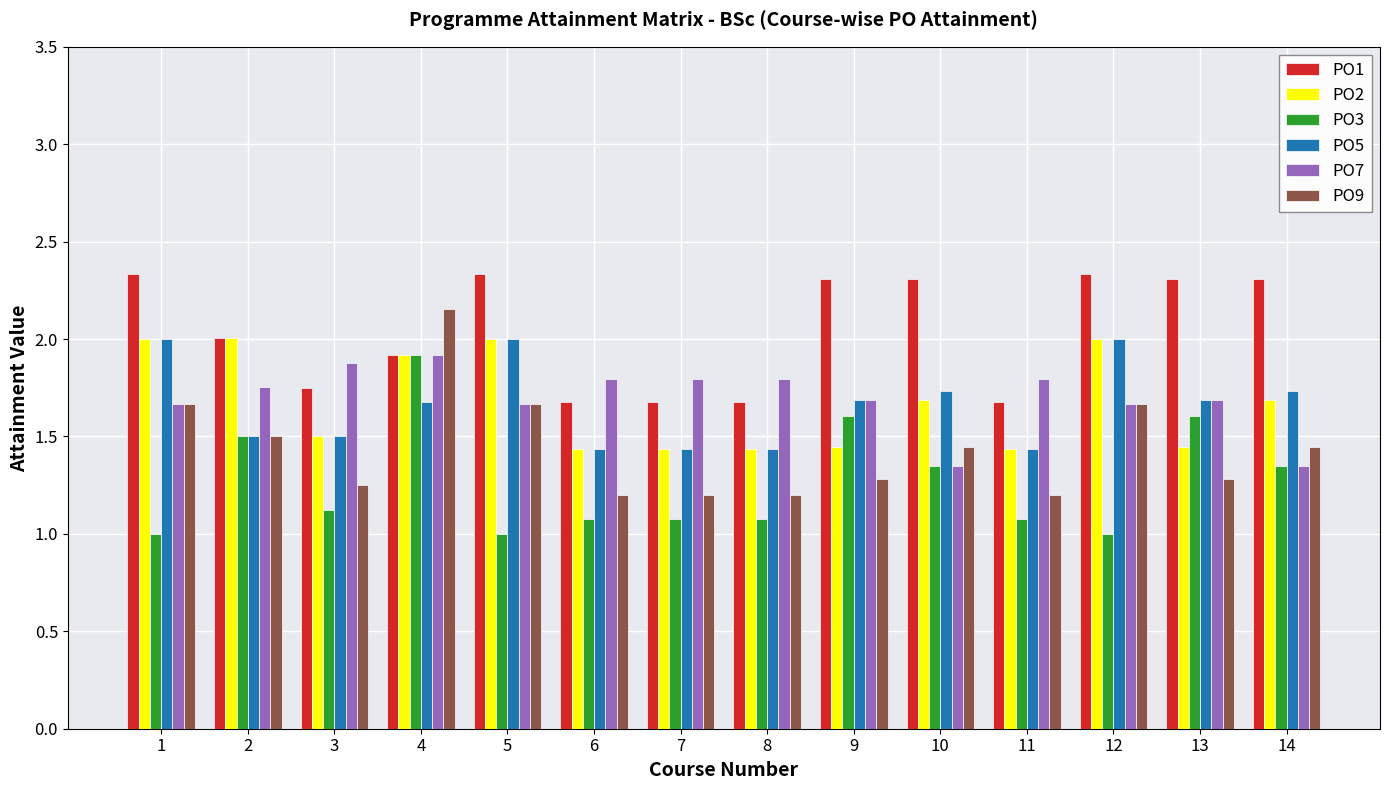

What is the total value across all series at 14?

9.9